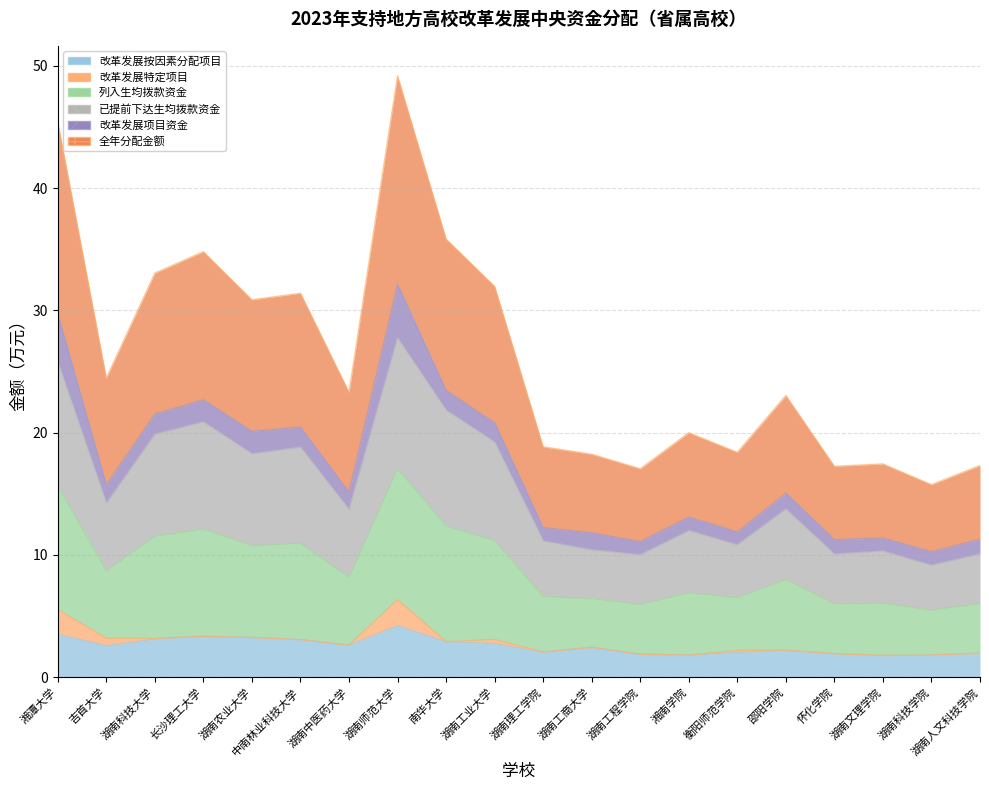

What is the difference between the maximum and minimum values in the 全年分配金额 series?

11.6